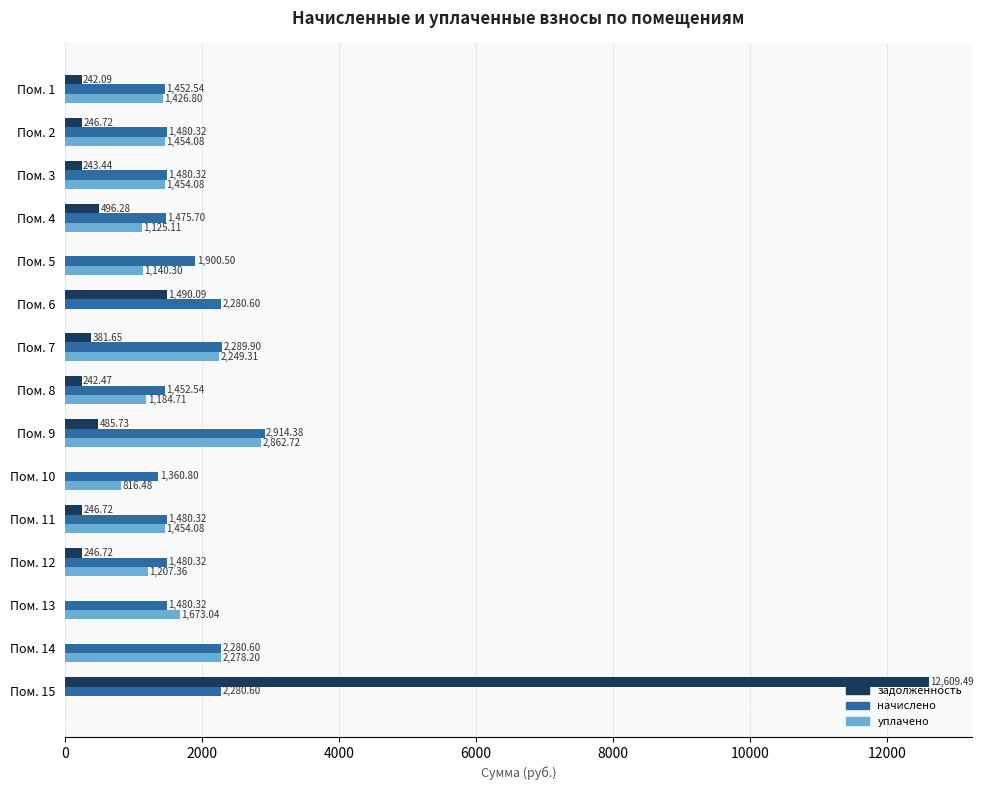

What is the sum of all задолженность values?

16931.4